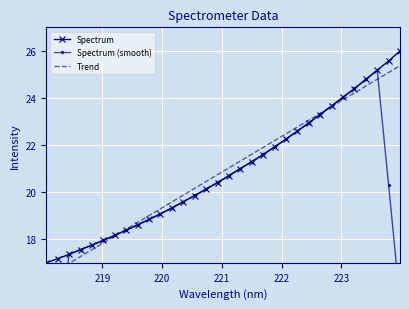

What is the highest value of the Trend series?

25.4